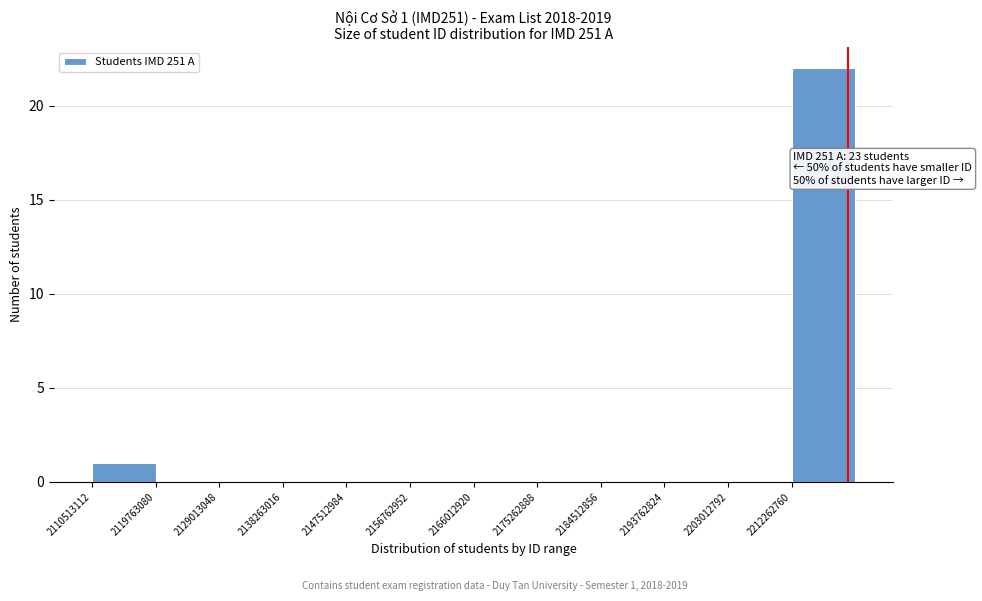

Over which range of the x-axis is the bar tallest?

2212000000 to 2222000000